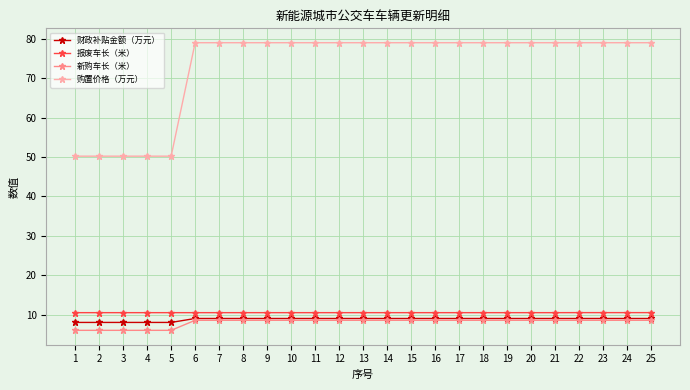

Reading left to right, what are all the values shown in this chart?

财政补贴金额（万元）: 8.0	8.0	8.0	8.0	8.0	9.0	9.0	9.0	9.0	9.0	9.0	9.0	9.0	9.0	9.0	9.0	9.0	9.0	9.0	9.0	9.0	9.0	9.0	9.0	9.0
报废车长（米）: 10.5	10.5	10.5	10.5	10.5	10.5	10.5	10.5	10.5	10.5	10.5	10.5	10.5	10.5	10.5	10.5	10.5	10.5	10.5	10.5	10.5	10.5	10.5	10.5	10.5
新购车长（米）: 6.0	6.0	6.0	6.0	6.0	8.5	8.5	8.5	8.5	8.5	8.5	8.5	8.5	8.5	8.5	8.5	8.5	8.5	8.5	8.5	8.5	8.5	8.5	8.5	8.5
购置价格（万元）: 50.2	50.2	50.2	50.2	50.2	79.0	79.0	79.0	79.0	79.0	79.0	79.0	79.0	79.0	79.0	79.0	79.0	79.0	79.0	79.0	79.0	79.0	79.0	79.0	79.0